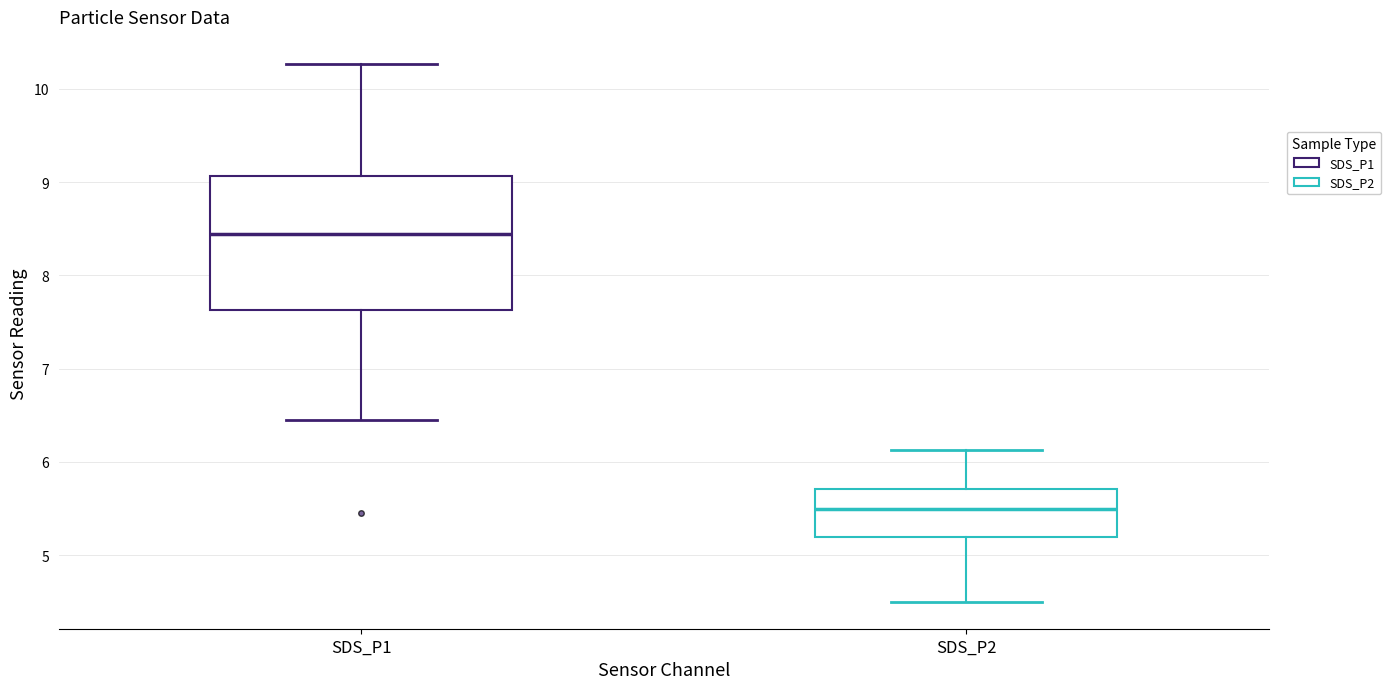

Which box has the highest median line?

SDS_P1